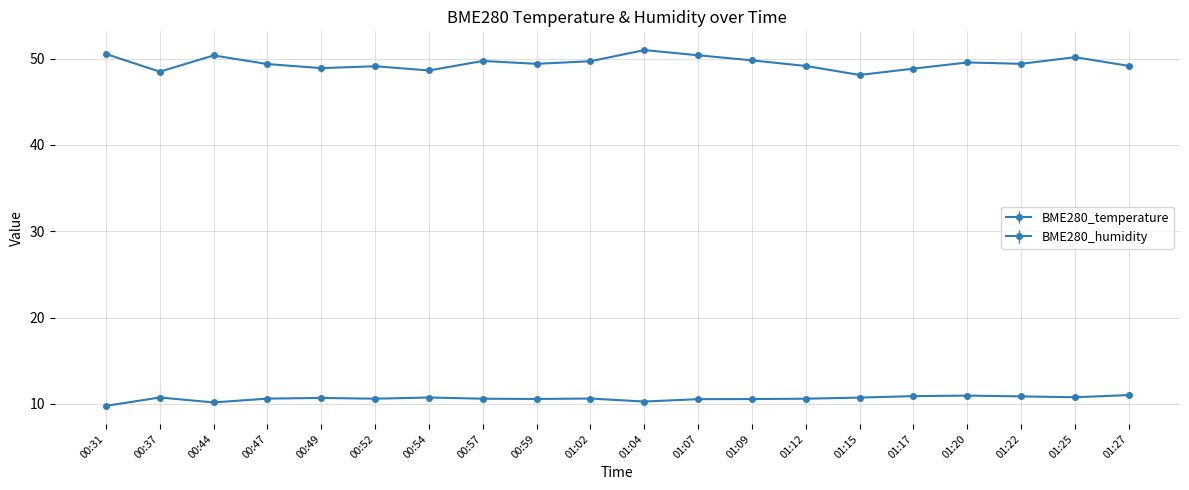

What is the value of the BME280_humidity point at the 8th from the left?

49.7